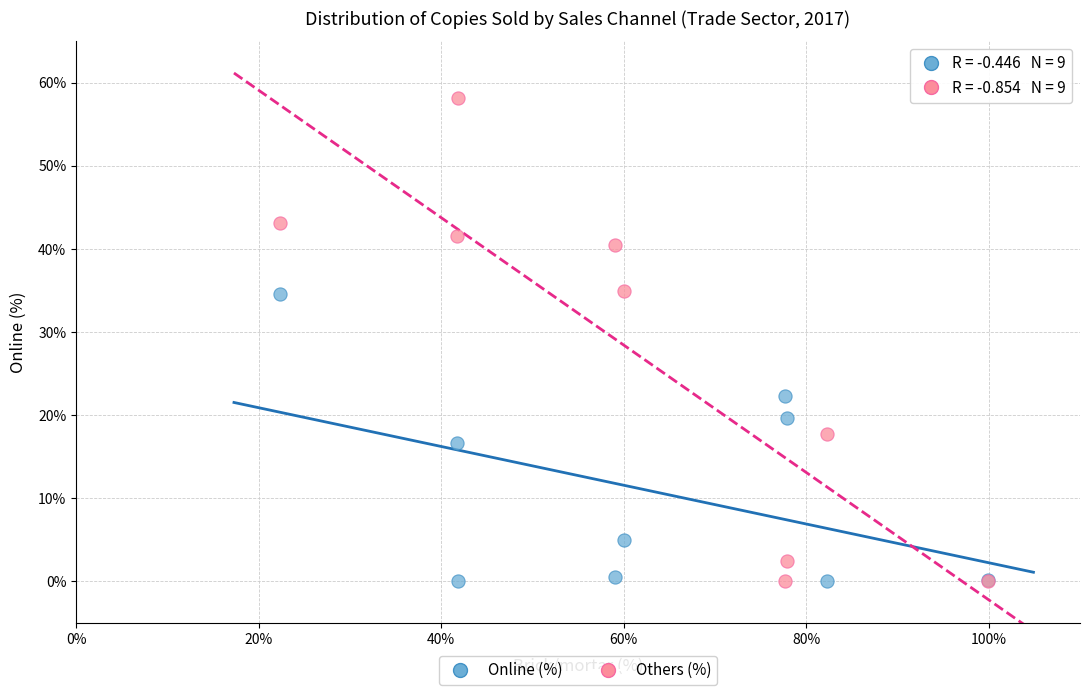

What are all the series names shown in the legend?

Online (%), Others (%)